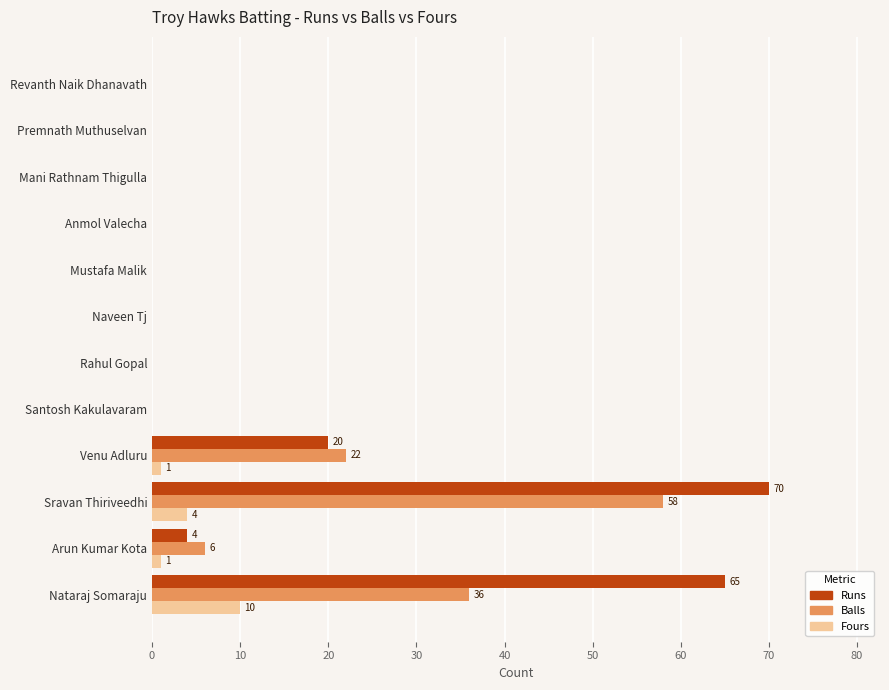

Which category has the highest value across all series?

Sravan Thiriveedhi